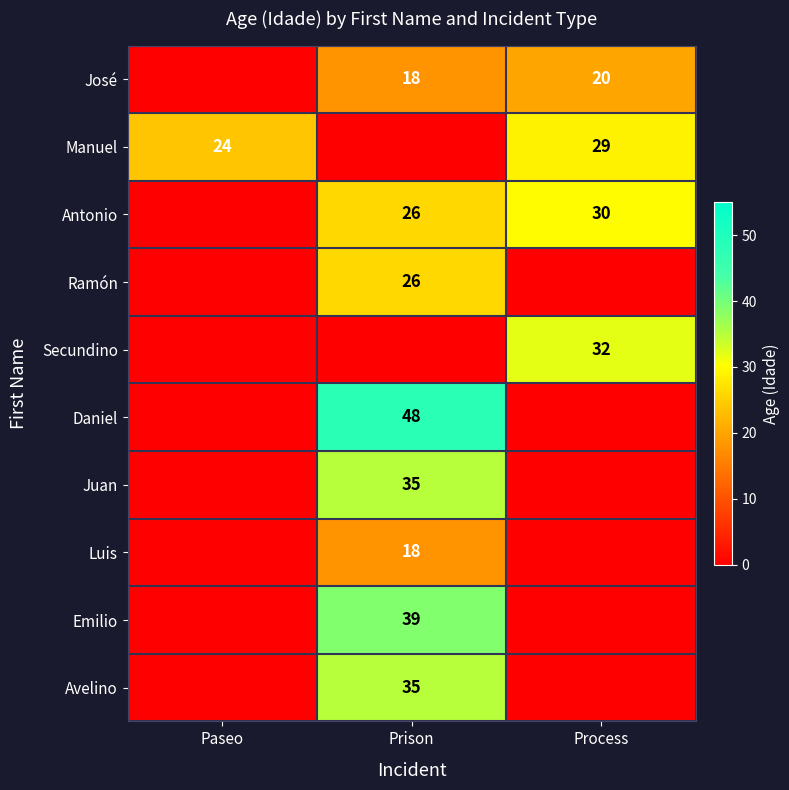

What is the maximum value shown in the chart?

48